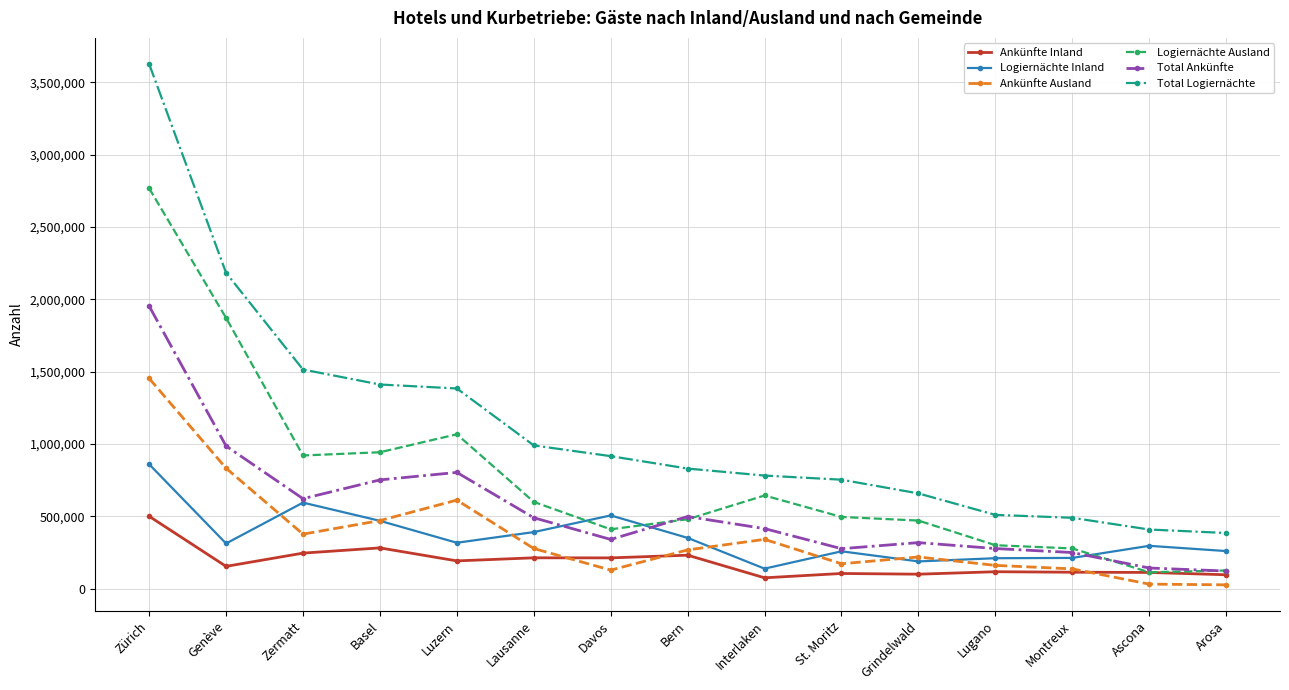

The value of Total Logiernächte at Arosa is 534855. True or false?

False